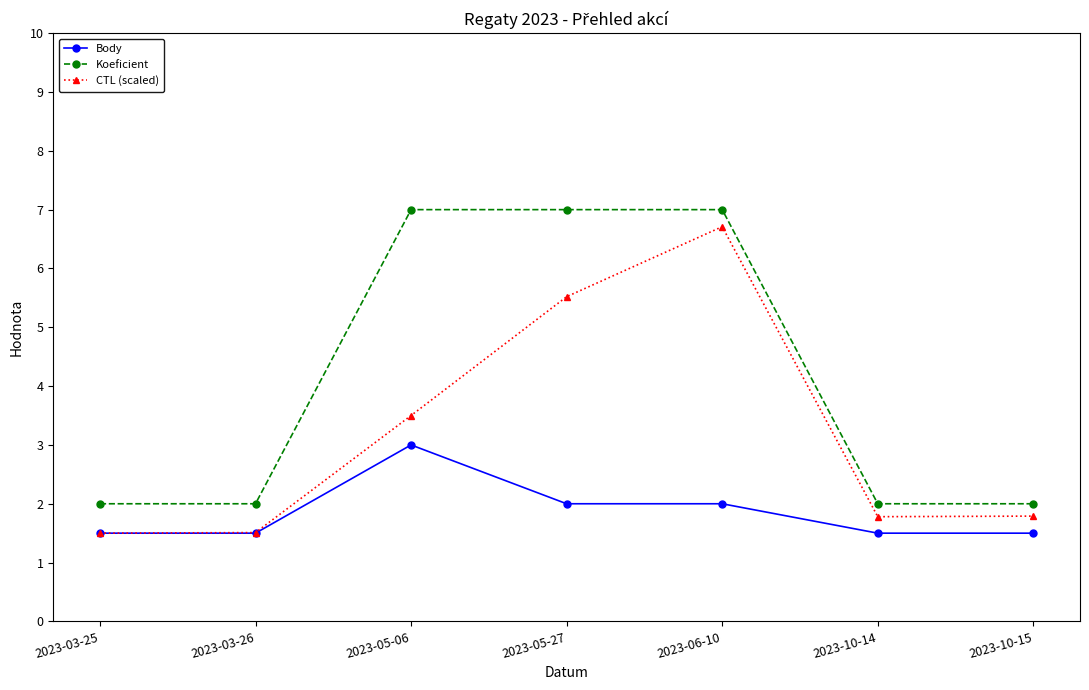

Between 2023-06-10 and 2023-10-15, which series saw the biggest shift?

Koeficient